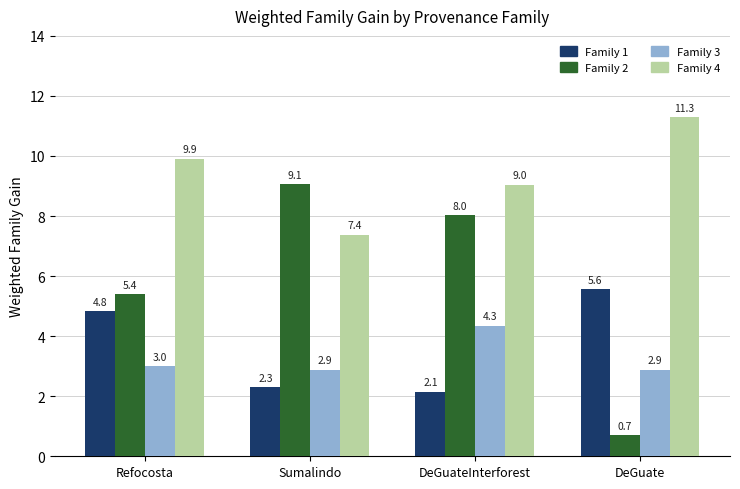

Which series has the widest spread of values?

Family 2